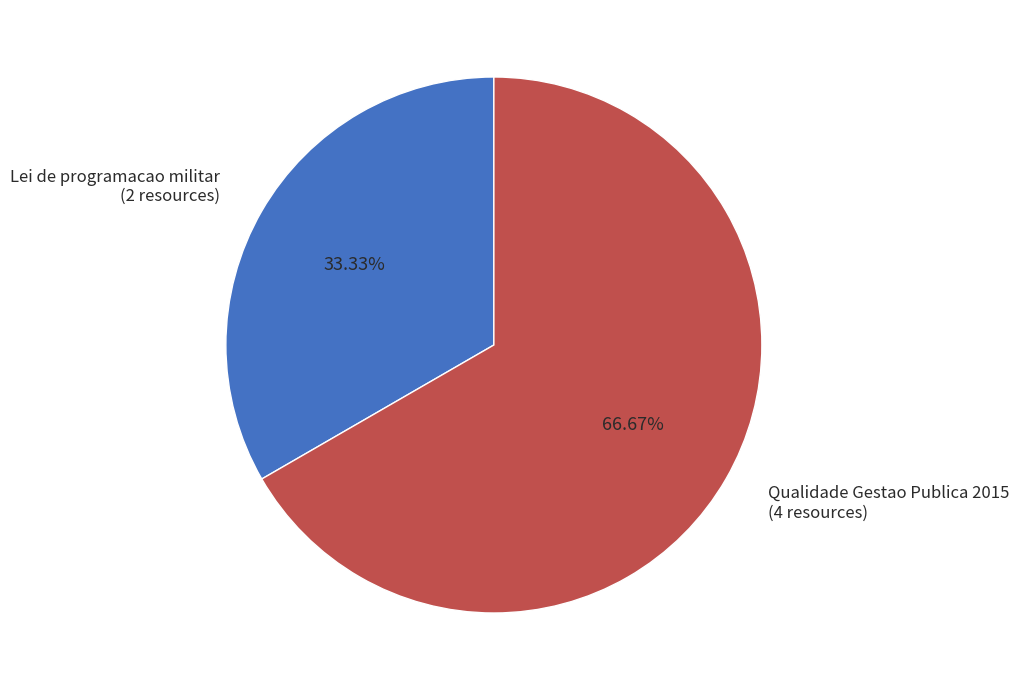

How many segments does this pie chart have?

2